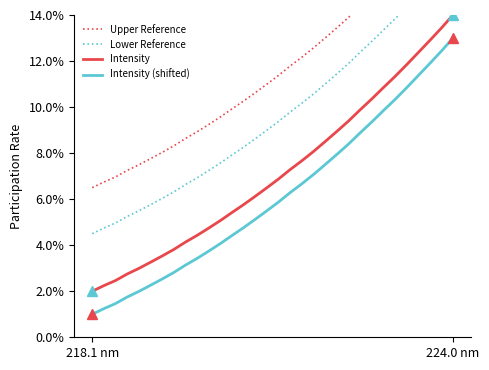

True or false: Intensity (shifted) and Intensity cross at least once.

False